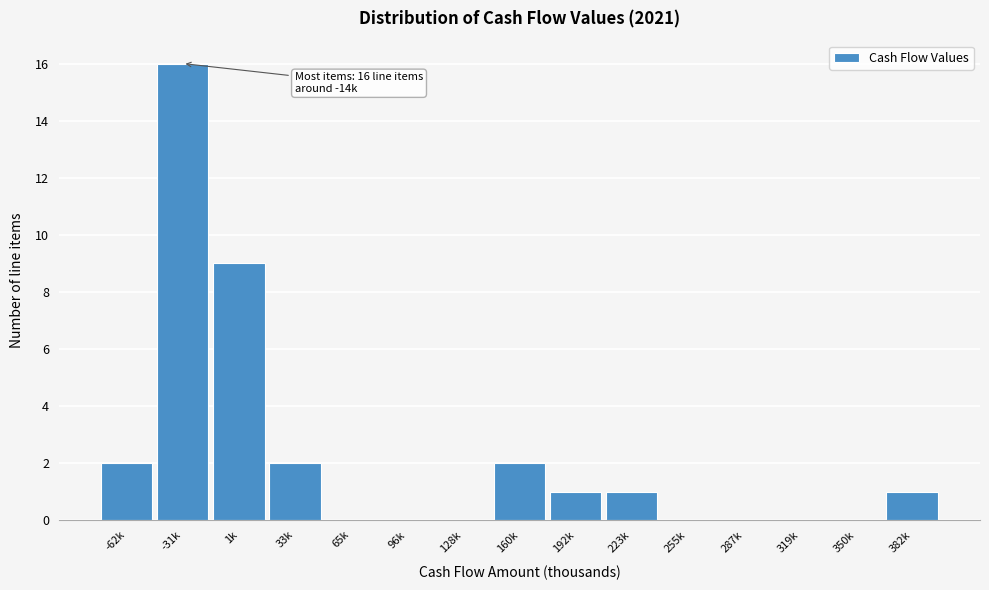

Reading left to right, transcribe all the data shown in this chart.

-62k=2	-31k=16	1k=9	33k=2	65k=0	96k=0	128k=0	160k=2	192k=1	223k=1	255k=0	287k=0	319k=0	350k=0	382k=1